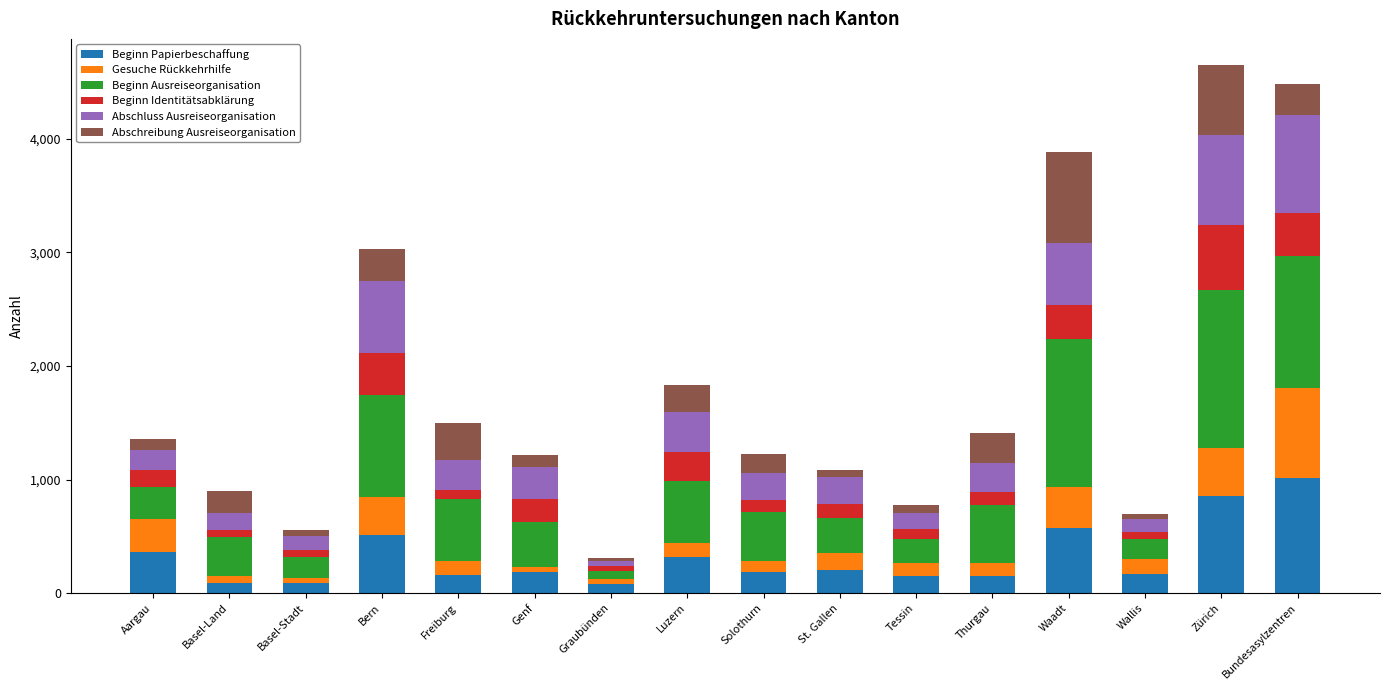

How many data points does each series have?

16